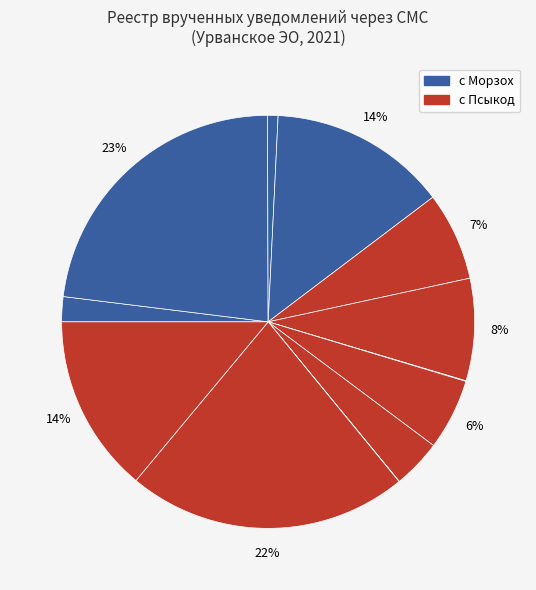

Is there a majority slice in this chart?

No